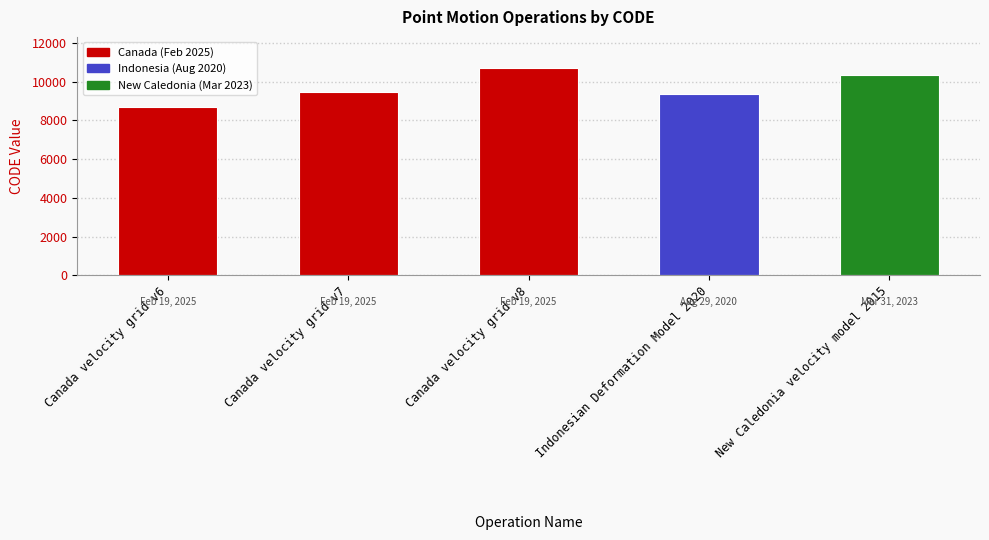

True or false: the data shows 5608 at Canada velocity grid v7.

False